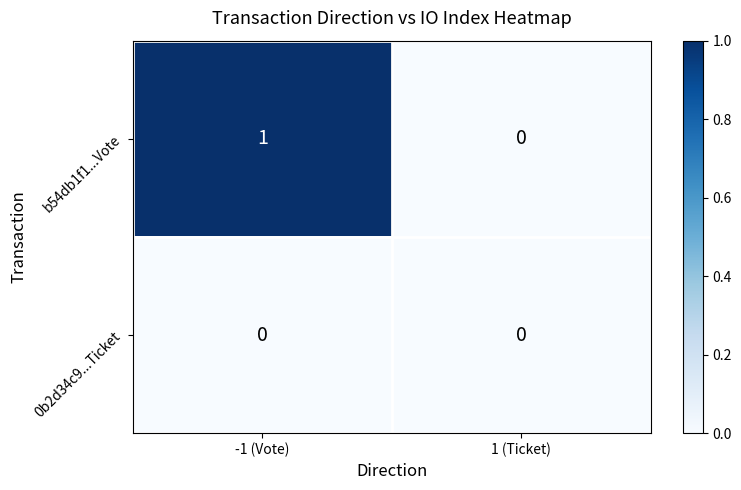

Between -1 (Vote) and 1 (Ticket), which series saw the biggest shift?

b54db1f1...Vote